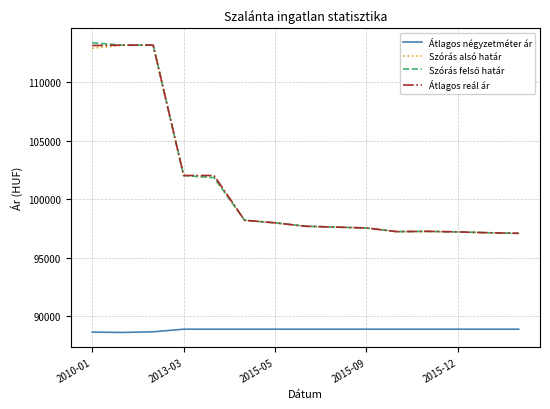

True or false: Szórás alsó határ has more than 1 points higher than both neighbors.

True